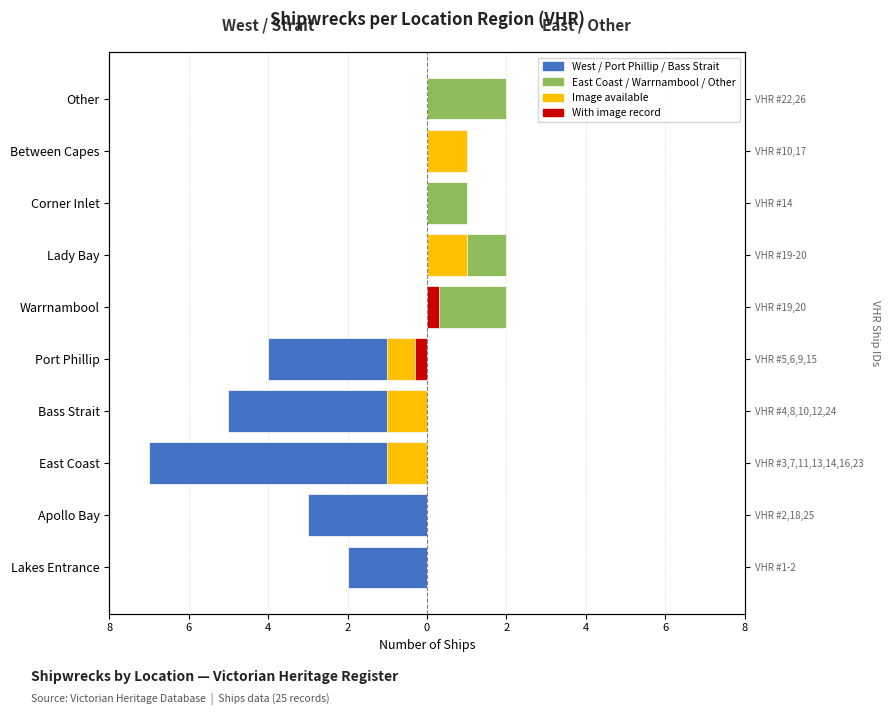

True or false: East Coast / Warrnambool / Other has a value of 0.0 at Lakes Entrance.

True